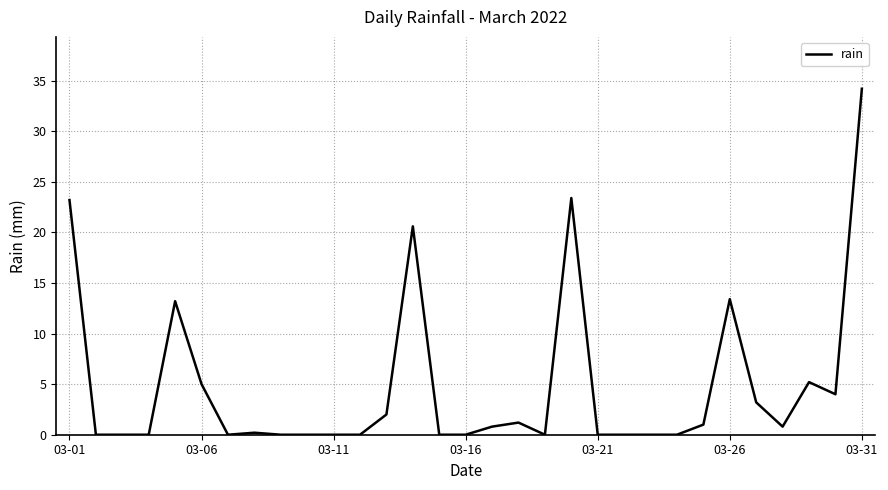

What is the difference between the maximum and minimum values?

34.2